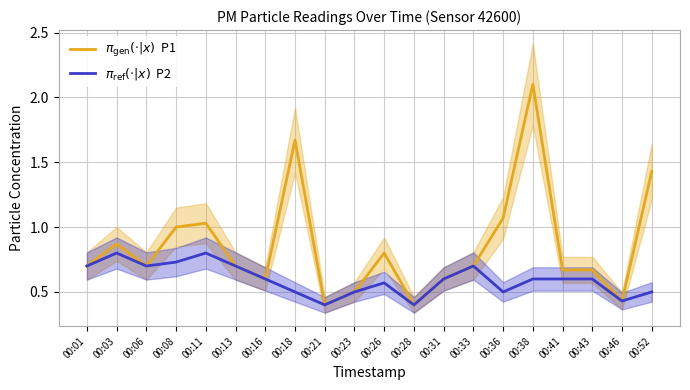

True or false: $\pi_{\mathrm{ref}}(\cdot|x)$  P2 and $\pi_{\mathrm{gen}}(\cdot|x)$  P1 intersect in this chart.

False